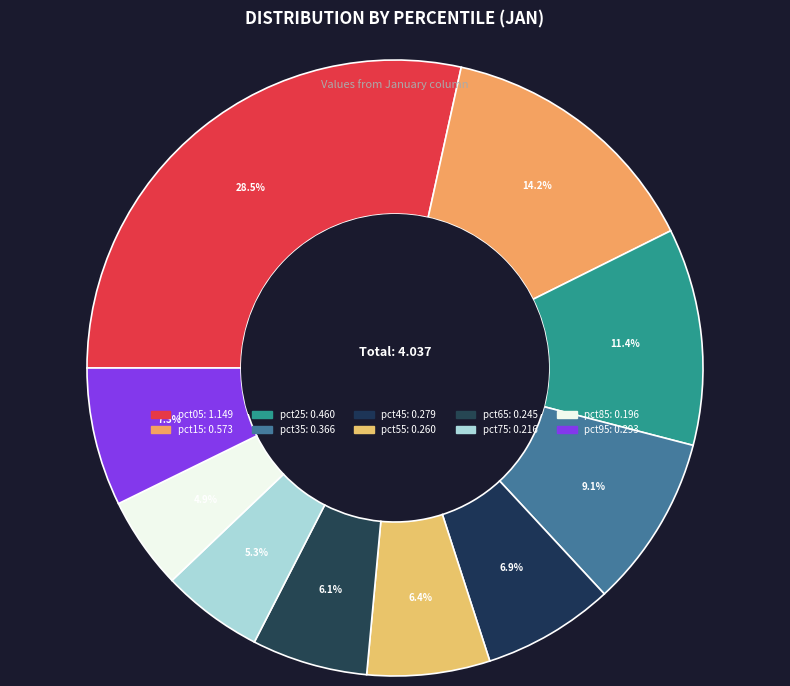

Count the number of slices in the pie.

10